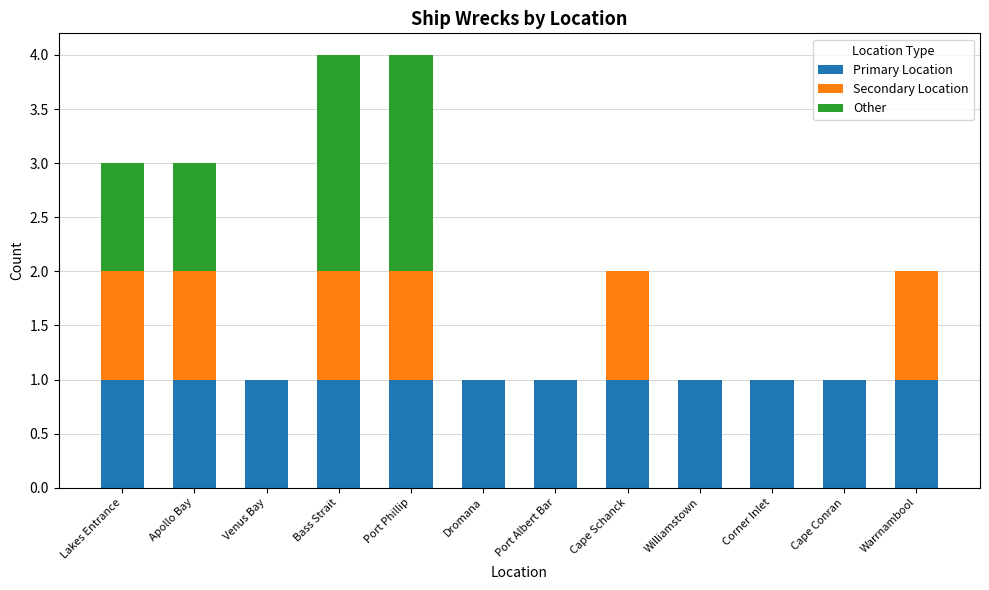

The value of Primary Location at Port Albert Bar is 1. True or false?

True